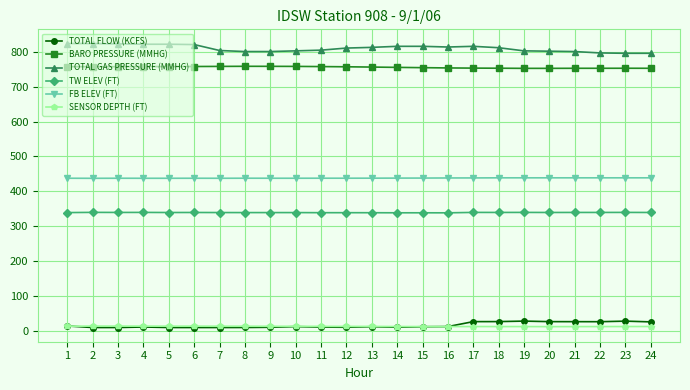

What is the difference between the highest and lowest values at 18?

799.9